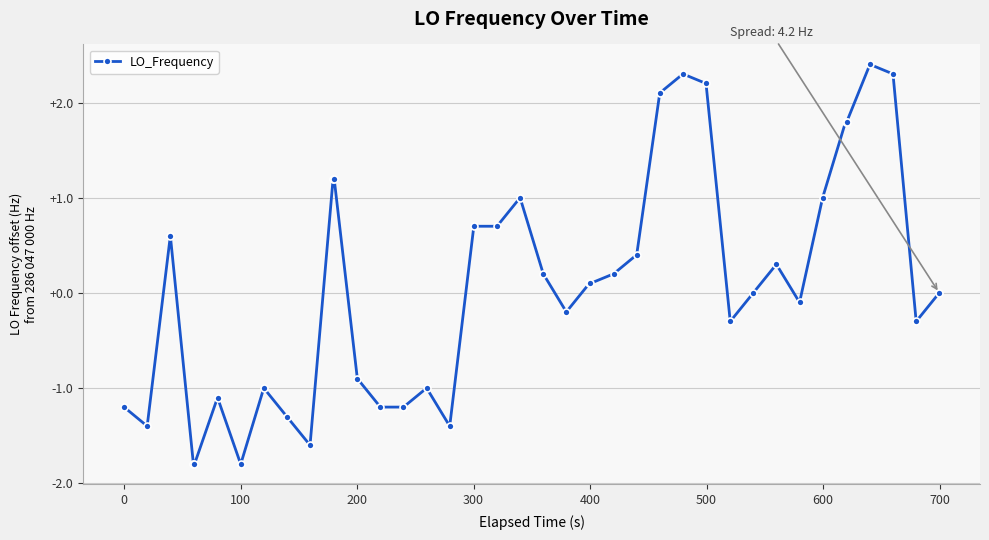

Does the chart have visible grid lines?

Yes